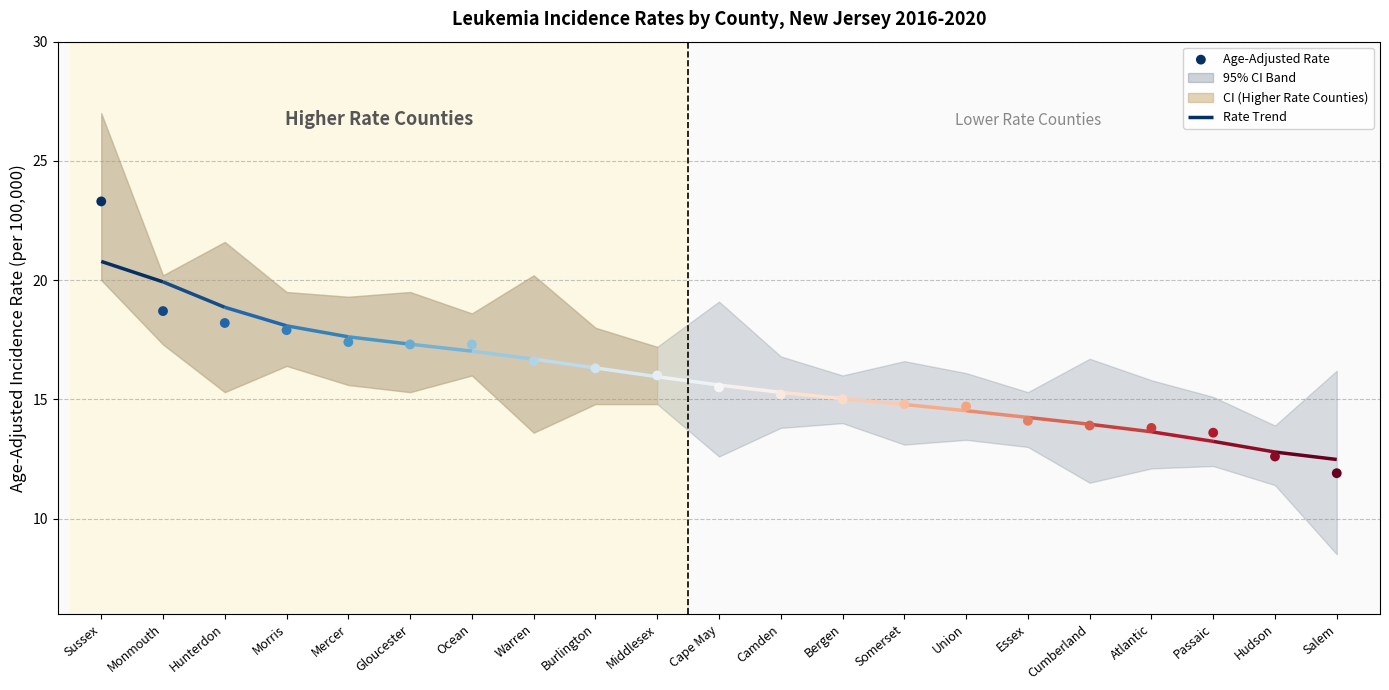

Between Burlington and Salem, which is larger?

Burlington